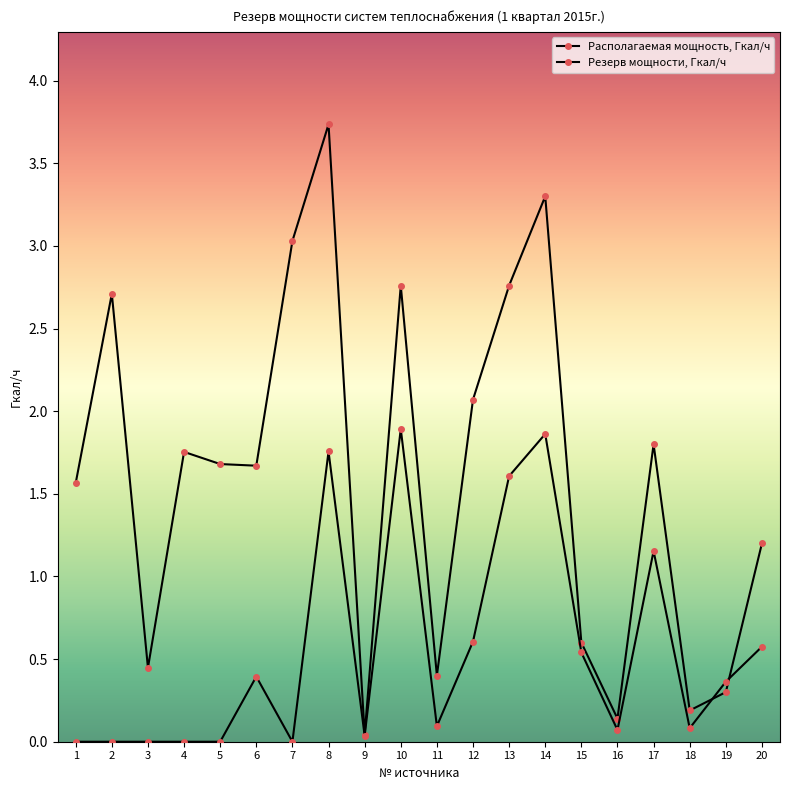

Which category has the highest value in the Резерв мощности, Гкал/ч series?

10